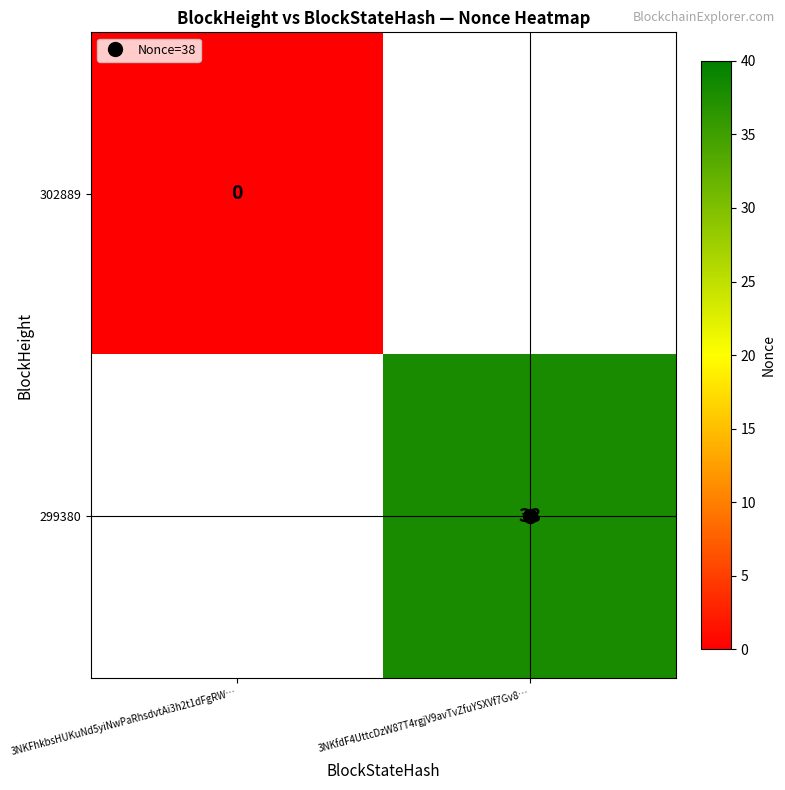

Rank the categories by 299380 value from highest to lowest.

3NKFhkbsHUKuNd5yiNwPaRhsdvtAi3h2t1dFgRW…, 3NKfdF4UttcDzW87T4rgjV9avTvZfuYSXVf7Gv8…